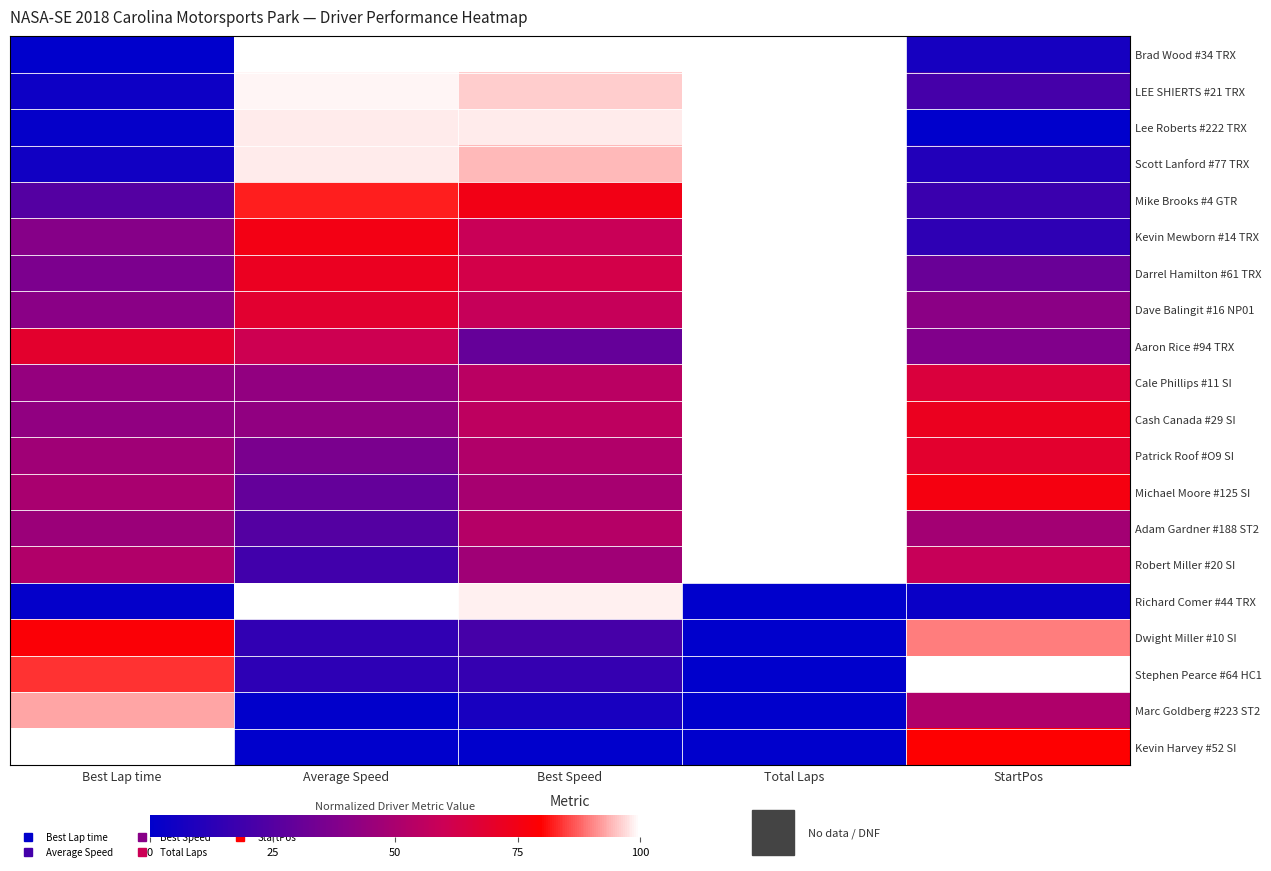

What is the total value across all series at Total Laps?

15.0